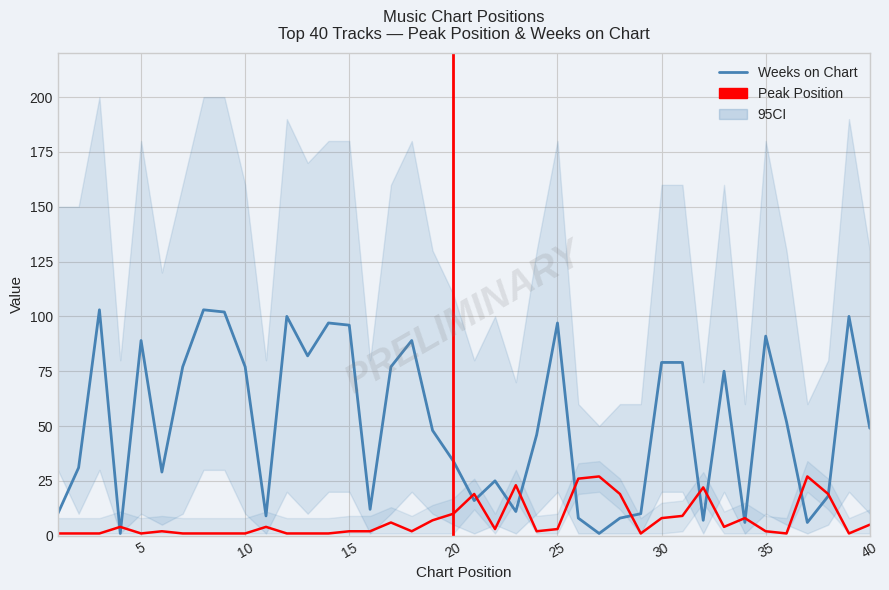

Does the chart display data point markers on the line(s)?

No